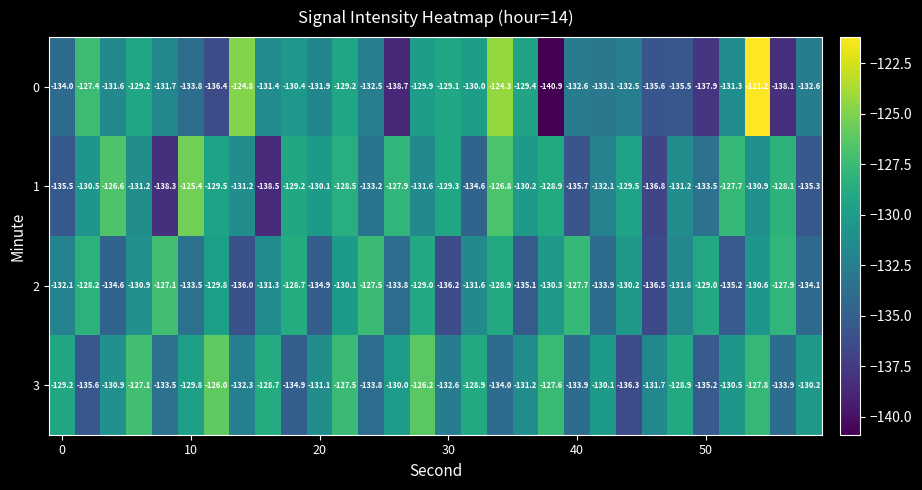

What is the average value of the 0 series?

-131.9